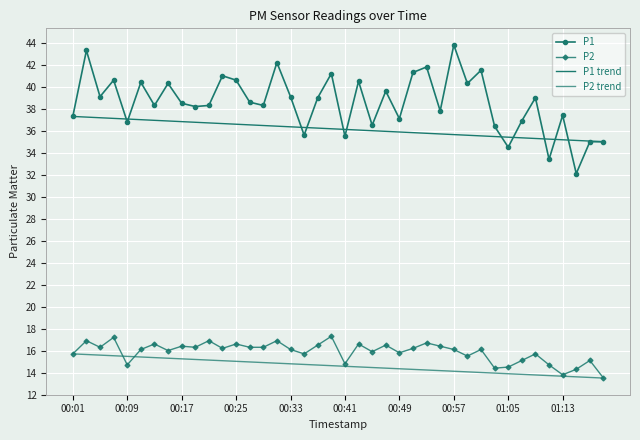

Reading left to right, extract all data points from this chart.

P1: 37.3	43.3	39.1	40.6	36.8	40.4	38.3	40.3	38.5	38.2	38.3	41.0	40.6	38.6	38.3	42.2	39.1	35.6	39.0	41.2	35.5	40.5	36.5	39.6	37.1	41.3	41.8	37.8	43.8	40.3	41.5	36.4	34.5	36.9	39.0	33.4	37.4	32.1	35.0	35.0
P2: 15.7	16.9	16.3	17.2	14.7	16.1	16.6	16.0	16.4	16.3	16.9	16.2	16.6	16.3	16.3	16.9	16.1	15.7	16.5	17.3	14.8	16.6	15.9	16.5	15.8	16.2	16.7	16.4	16.1	15.5	16.1	14.4	14.5	15.1	15.7	14.7	13.8	14.3	15.1	13.5